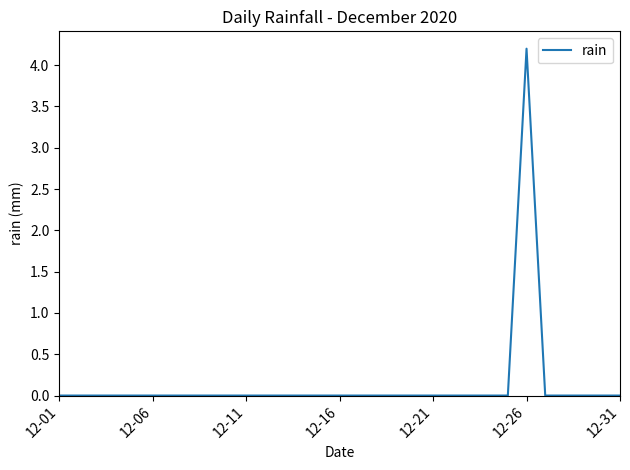

Does the chart display data point markers on the line(s)?

No